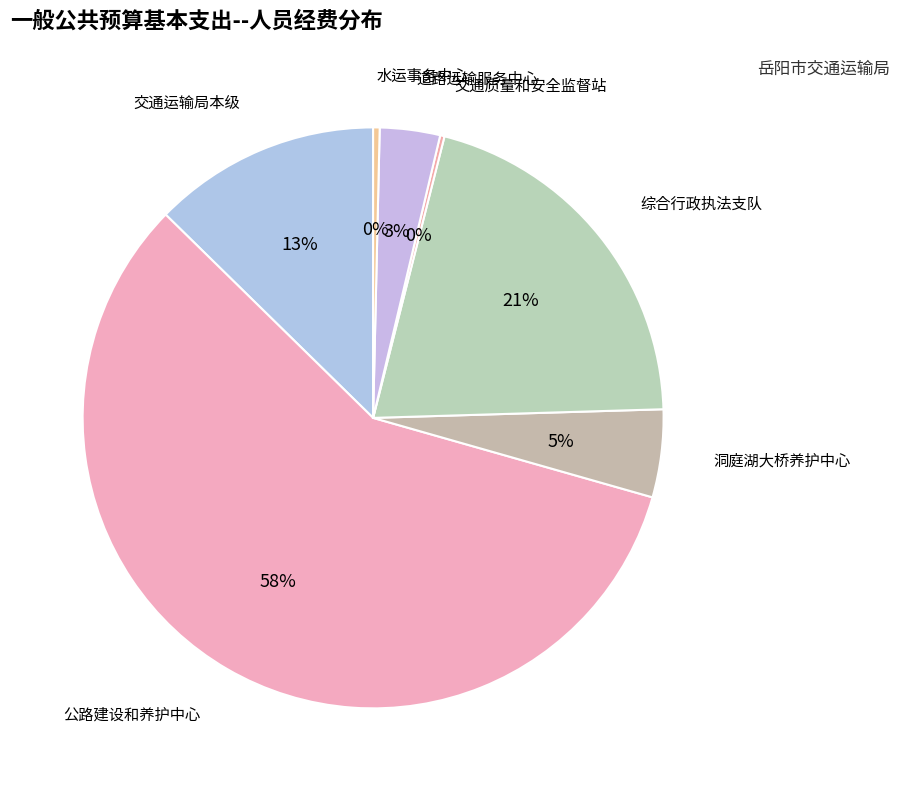

How many slices are in this pie chart?

7